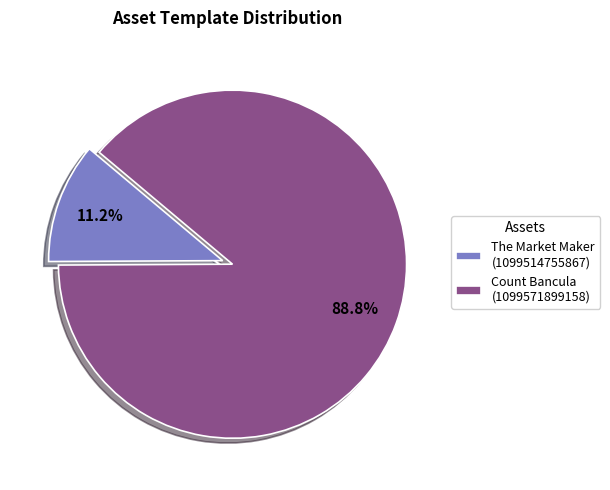

What is the smallest slice in the pie chart?

The Market Maker (1099514755867)